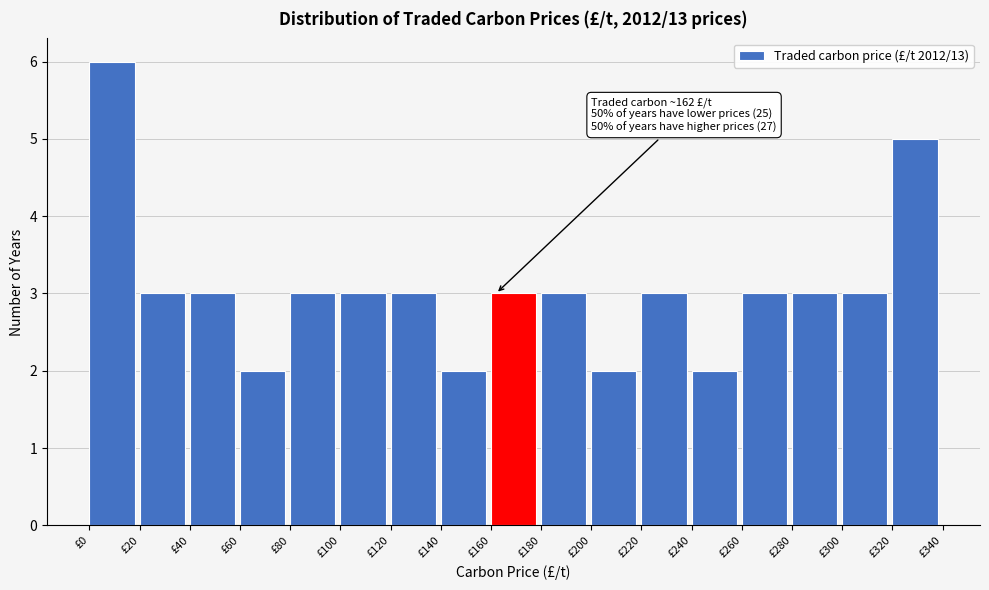

Over which range of the x-axis is the bar tallest?

0 to 20